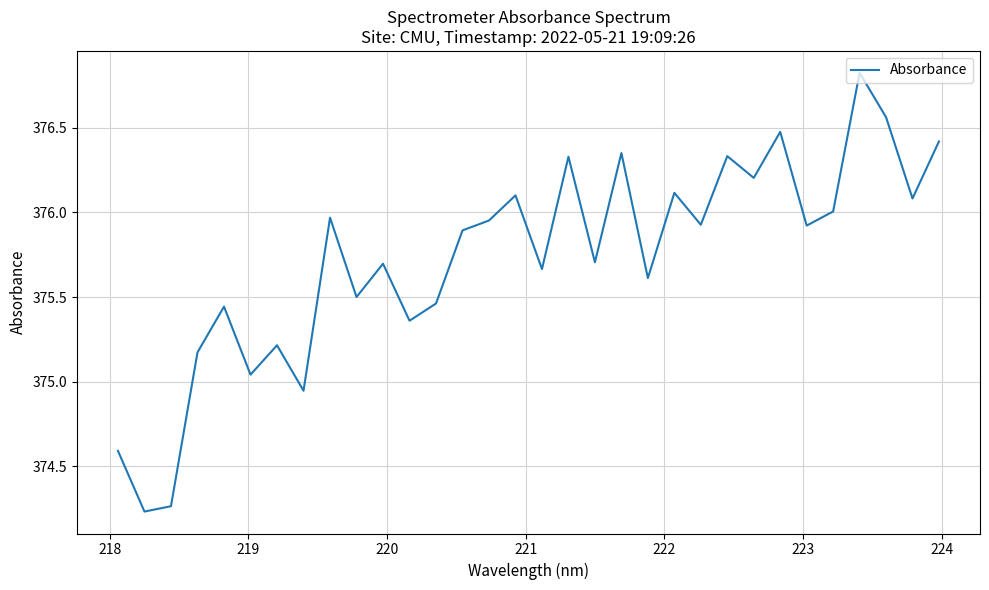

What is the greatest value displayed?

376.8